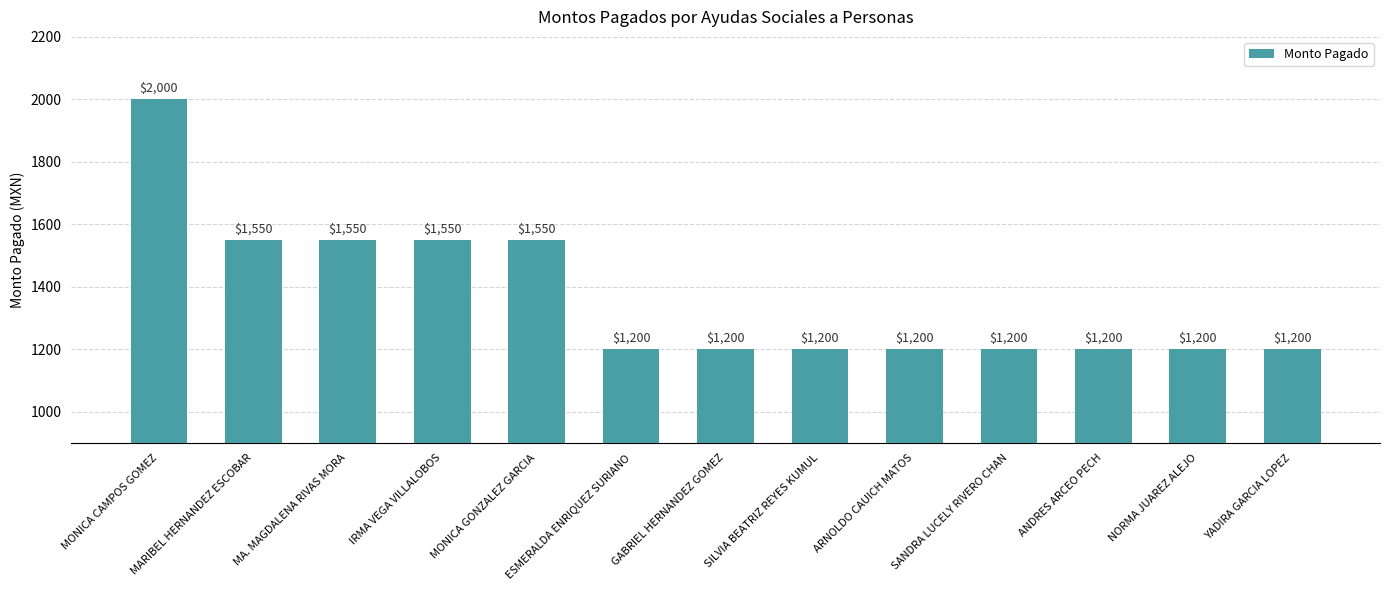

The value at ANDRES ARCEO PECH is 1200. True or false?

True